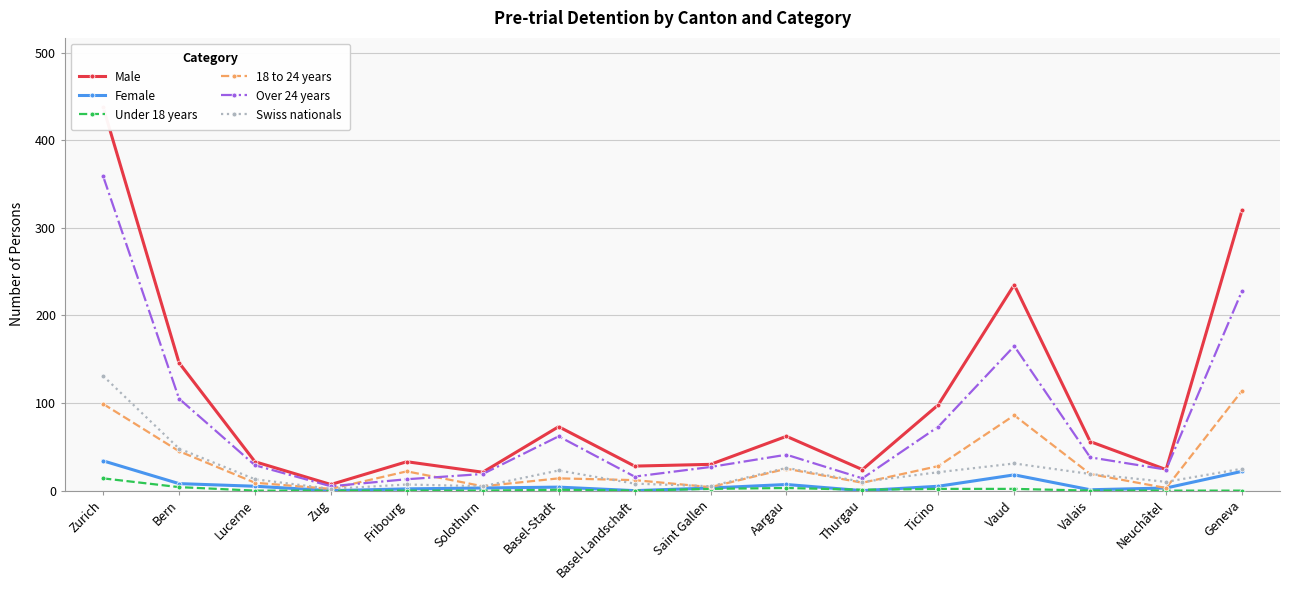

How many series are shown in this chart?

6